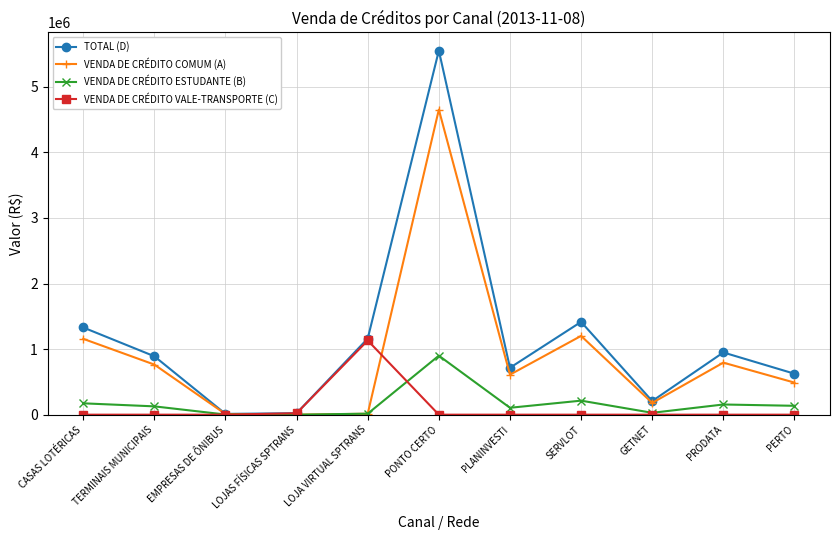

True or false: VENDA DE CRÉDITO COMUM (A) and VENDA DE CRÉDITO VALE-TRANSPORTE (C) intersect in this chart.

True